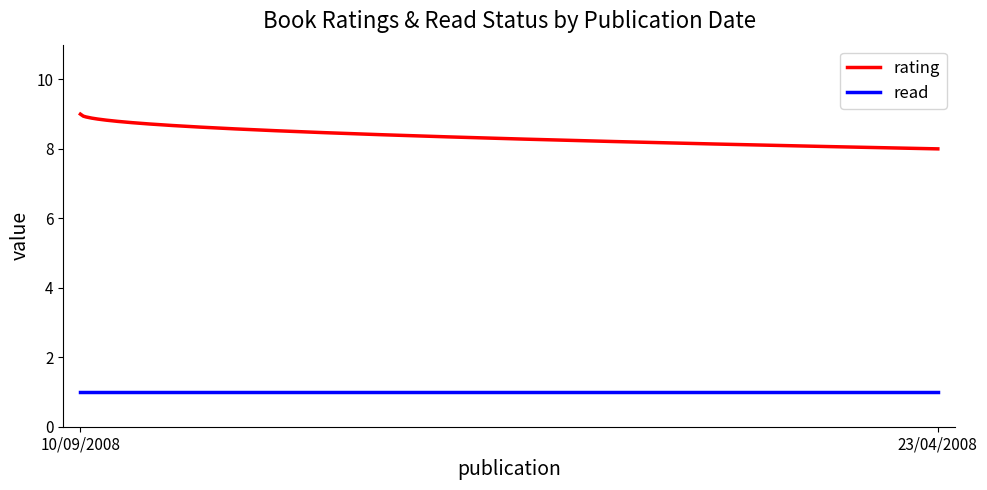

What are all the series names shown in the legend?

rating, read